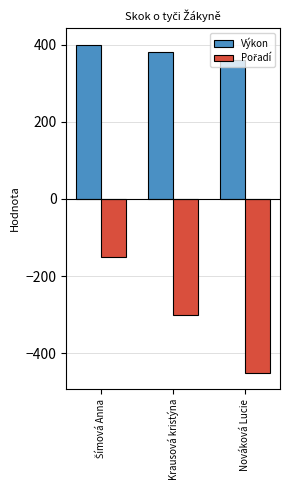

Does the chart contain any negative values?

Yes